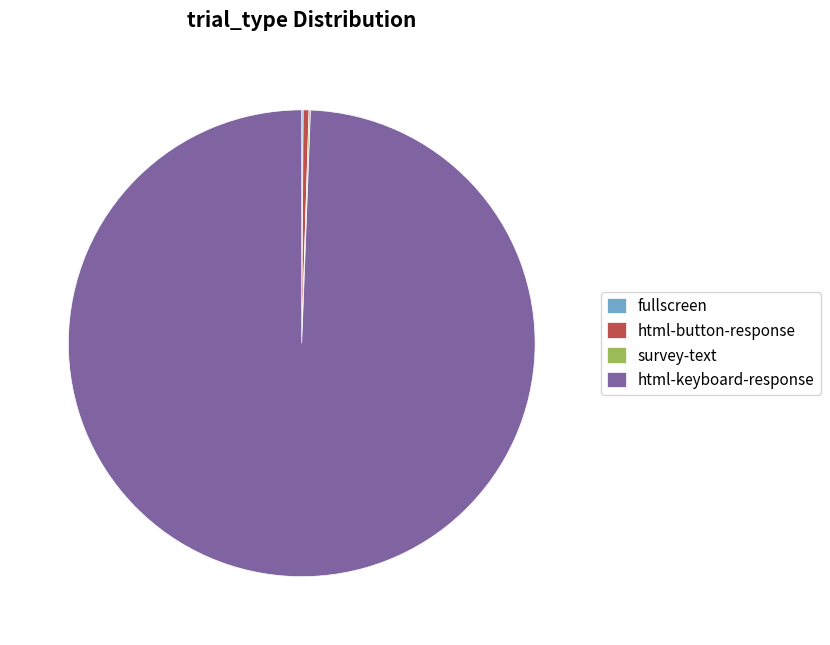

The html-button-response slice represents 0% of the pie. True or false?

True